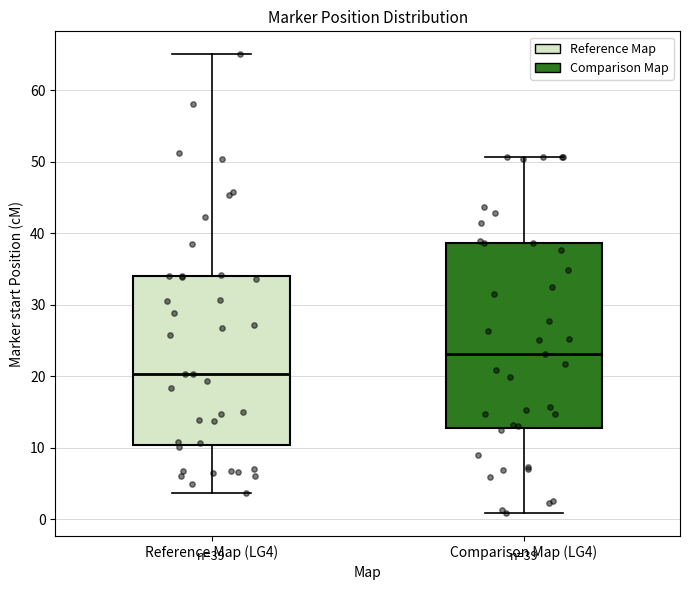

Comparing the boxes themselves (not the whiskers), which one is the tallest?

Comparison Map (LG4)